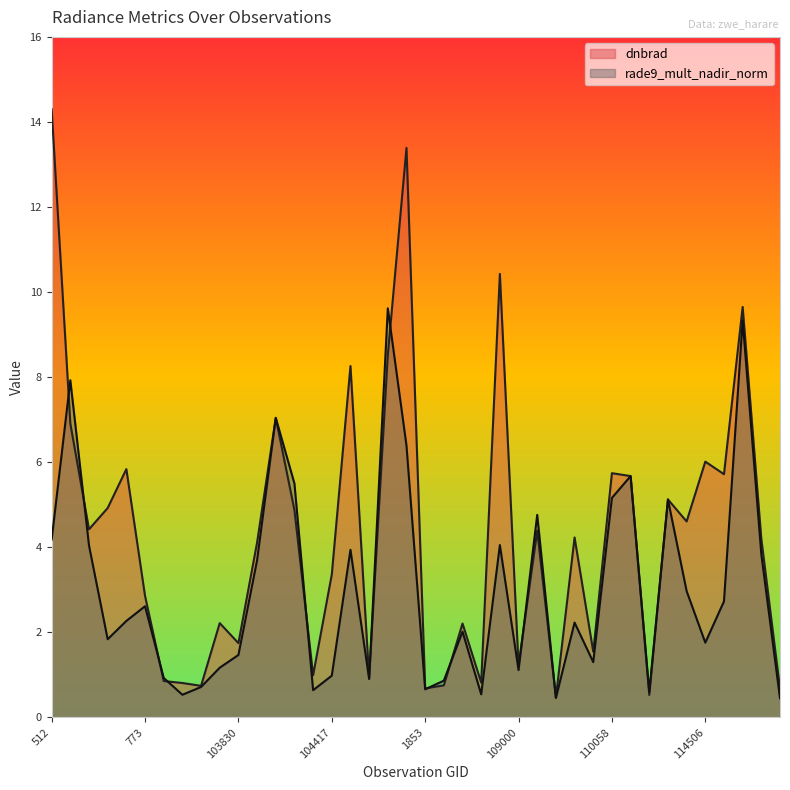

True or false: dnbrad has more than 2 interior local peaks.

True